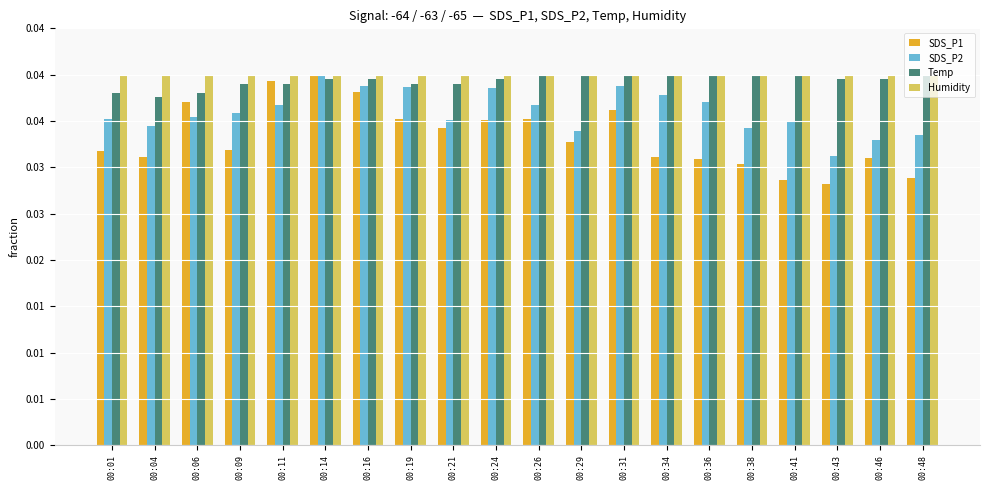

At which label does Humidity reach its peak?

00:01